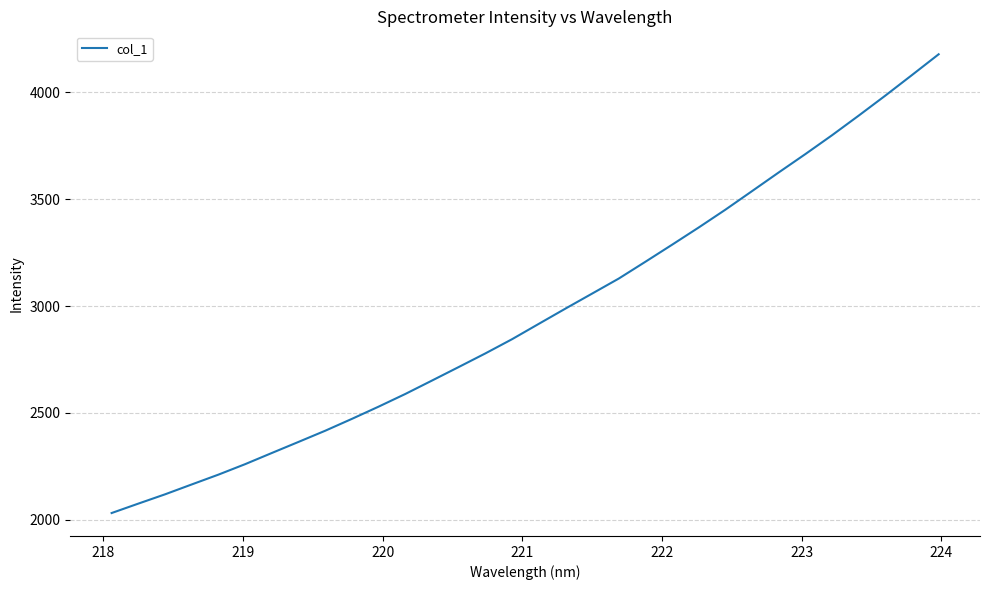

What is the minimum value shown in the chart?

2031.3